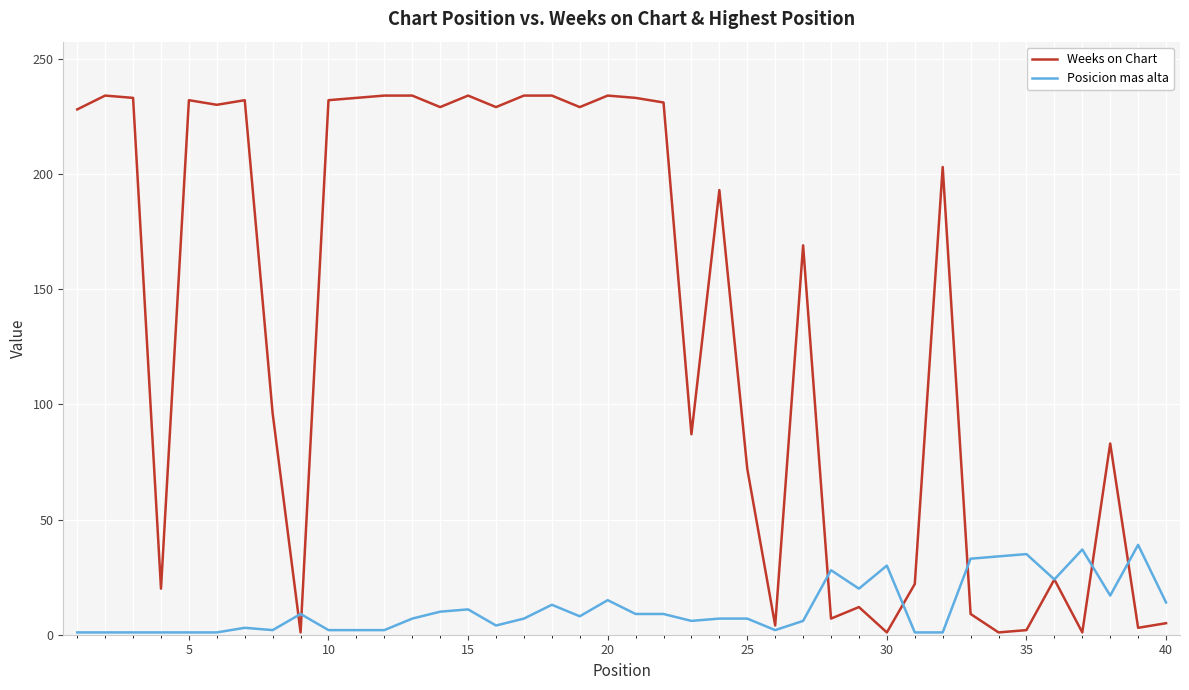

List the series in order of their overall mean, highest first.

Weeks on Chart, Posicion mas alta